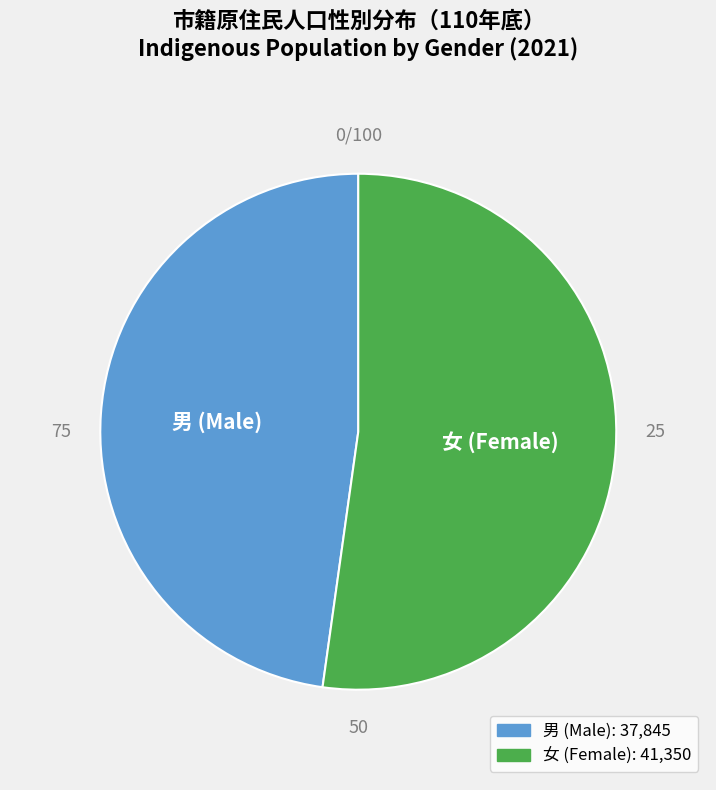

Is there any slice that represents more than half of the pie?

Yes